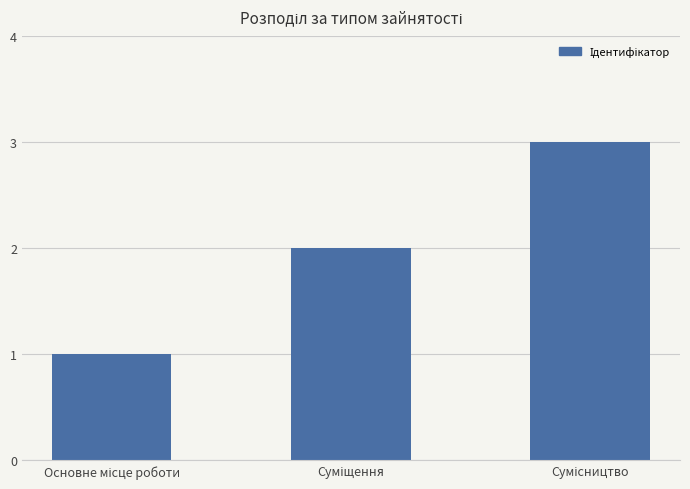

What is the average value?

2